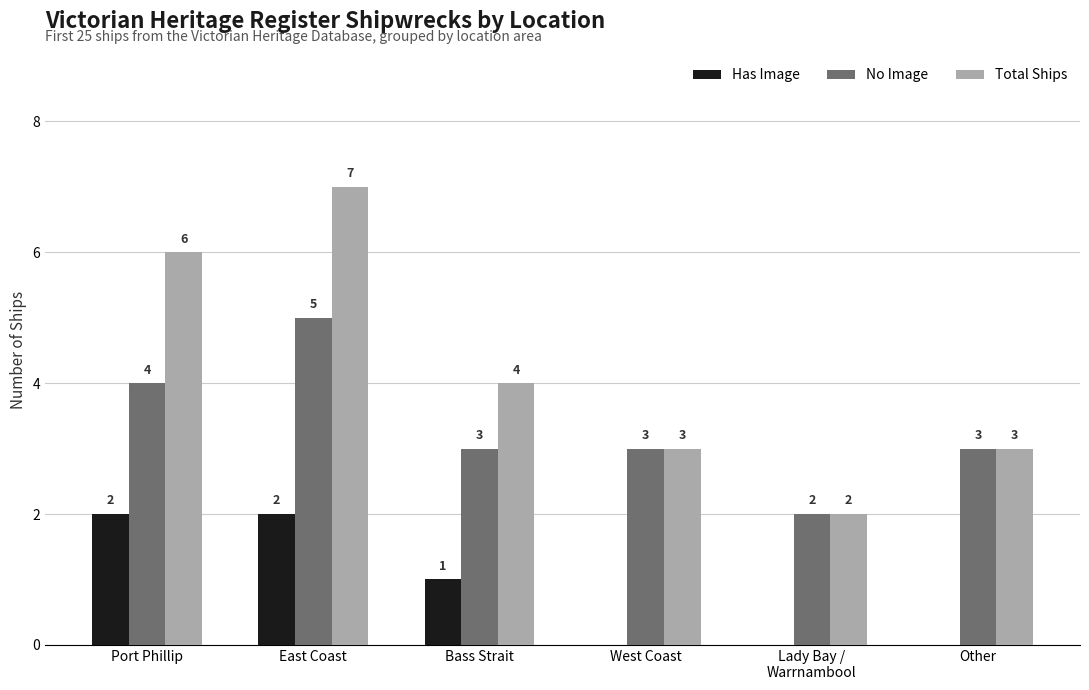

What is the total value across all series at West Coast?

6